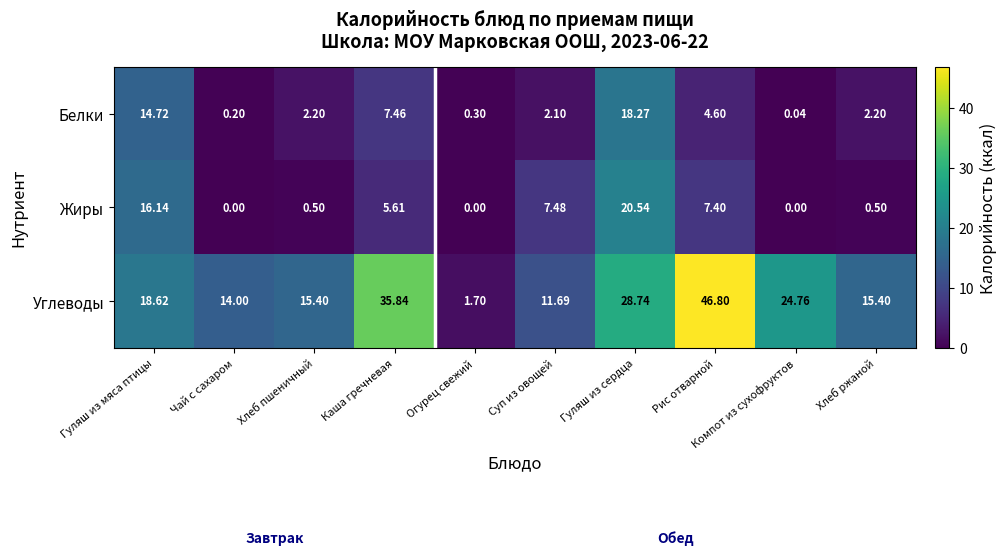

List the series in order of their peak value, lowest first.

Белки, Жиры, Углеводы